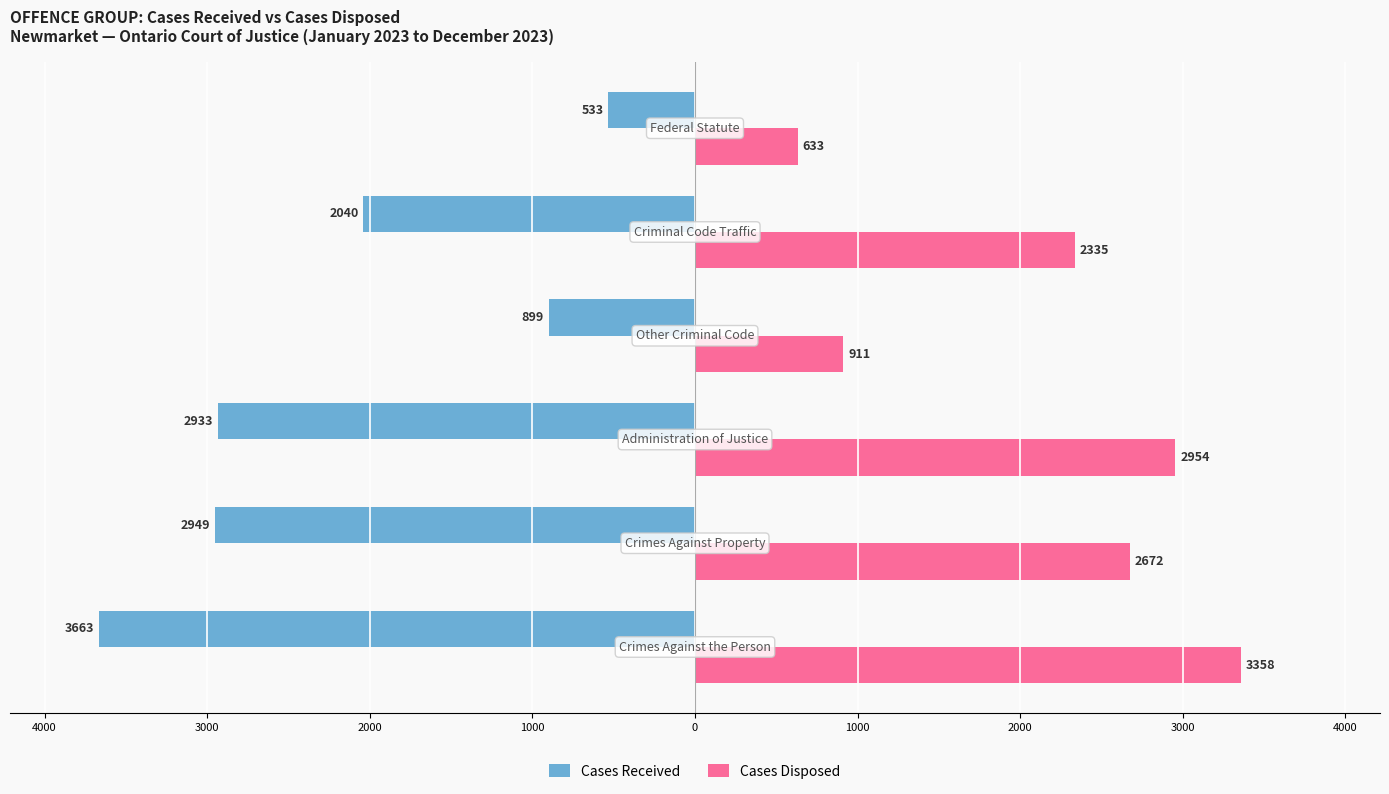

What are all the series names shown in the legend?

Cases Received, Cases Disposed